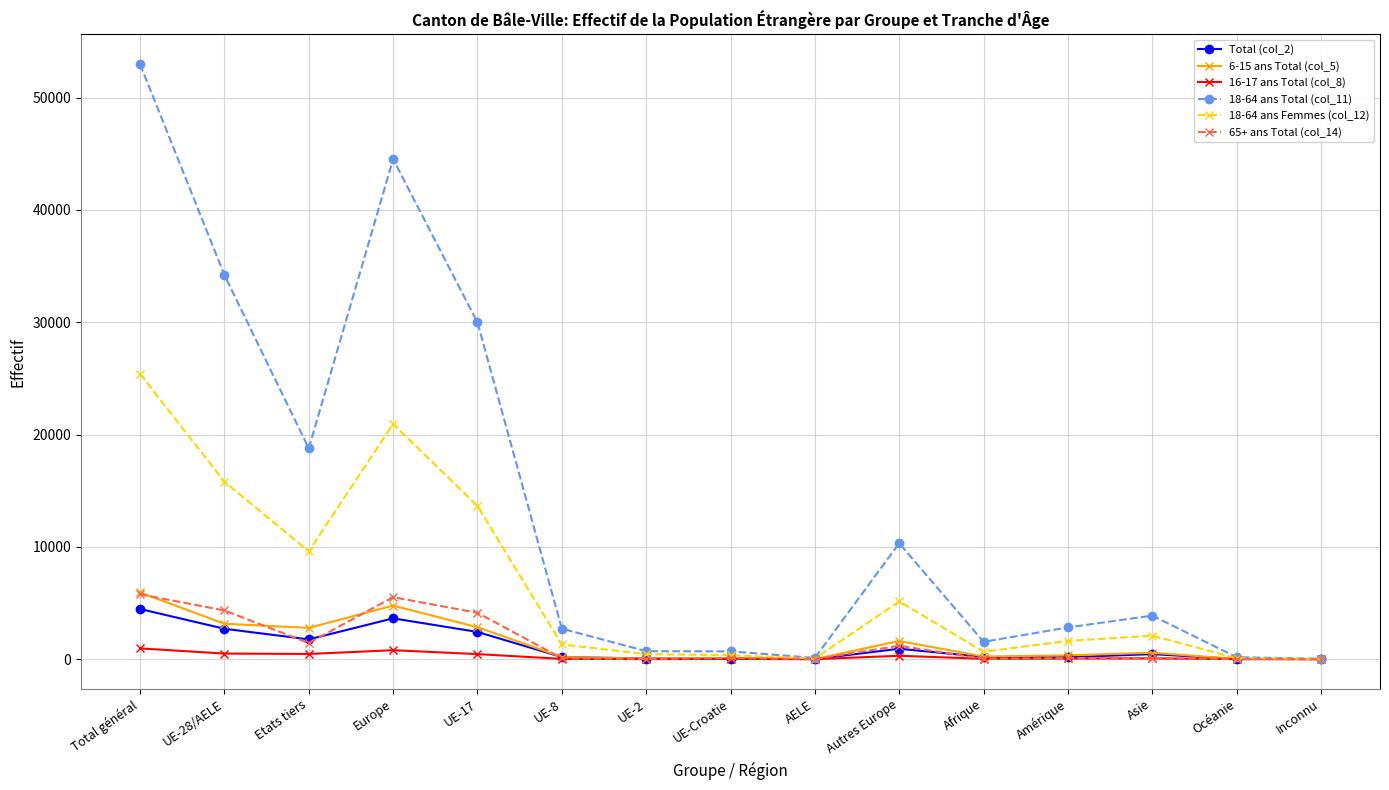

What is the sum of the 18-64 ans Total (col_11) values at Total général and Europe?

97485